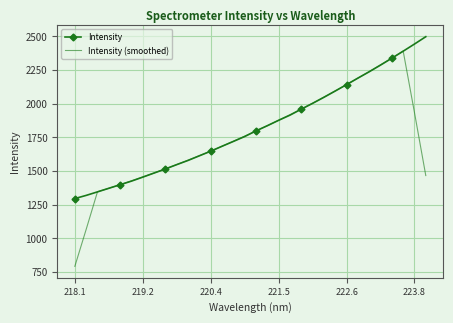

What is the highest value of the Intensity series?

2497.6